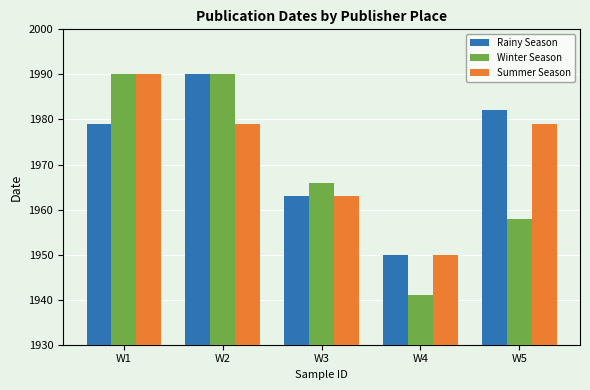

What is the value of the Winter Season bar at the 3rd from the left?

1966